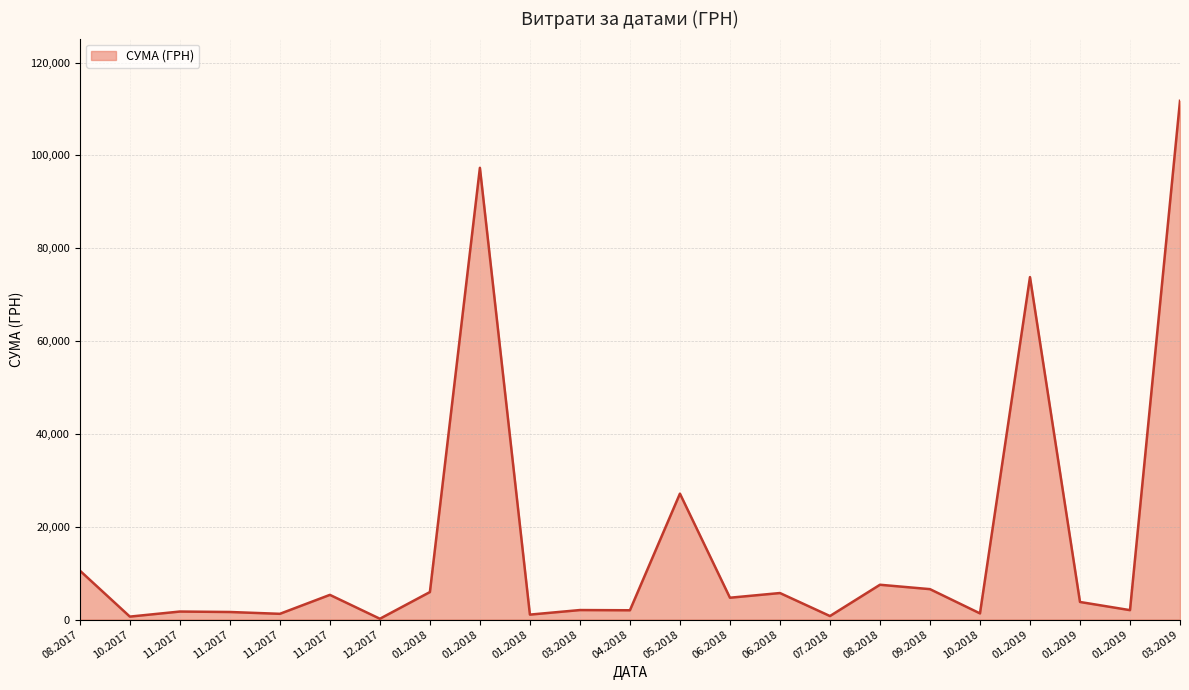

Does the chart display data point markers on the line(s)?

No